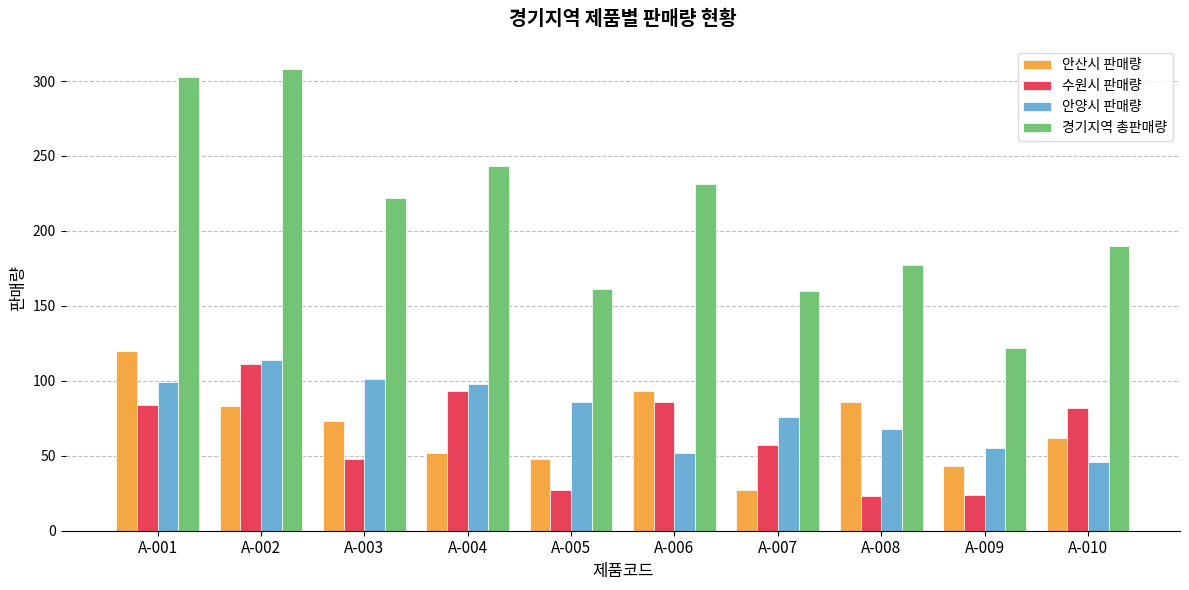

At which label does 수원시 판매량 reach its peak?

A-002